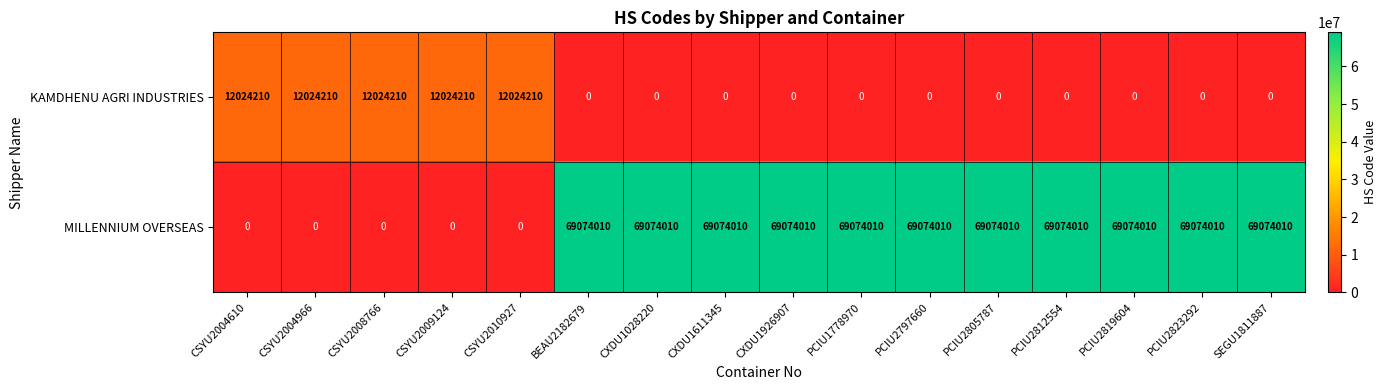

What is the highest value of the MILLENNIUM OVERSEAS series?

69074010